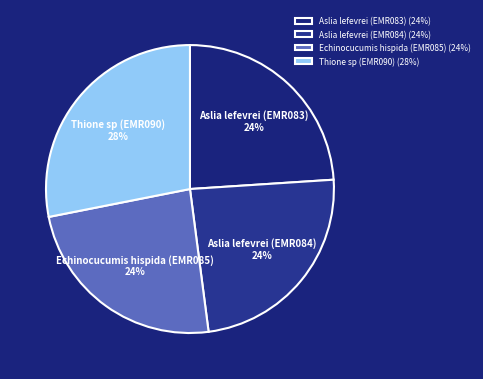

What is the largest slice in the pie chart?

Thione sp (EMR090)